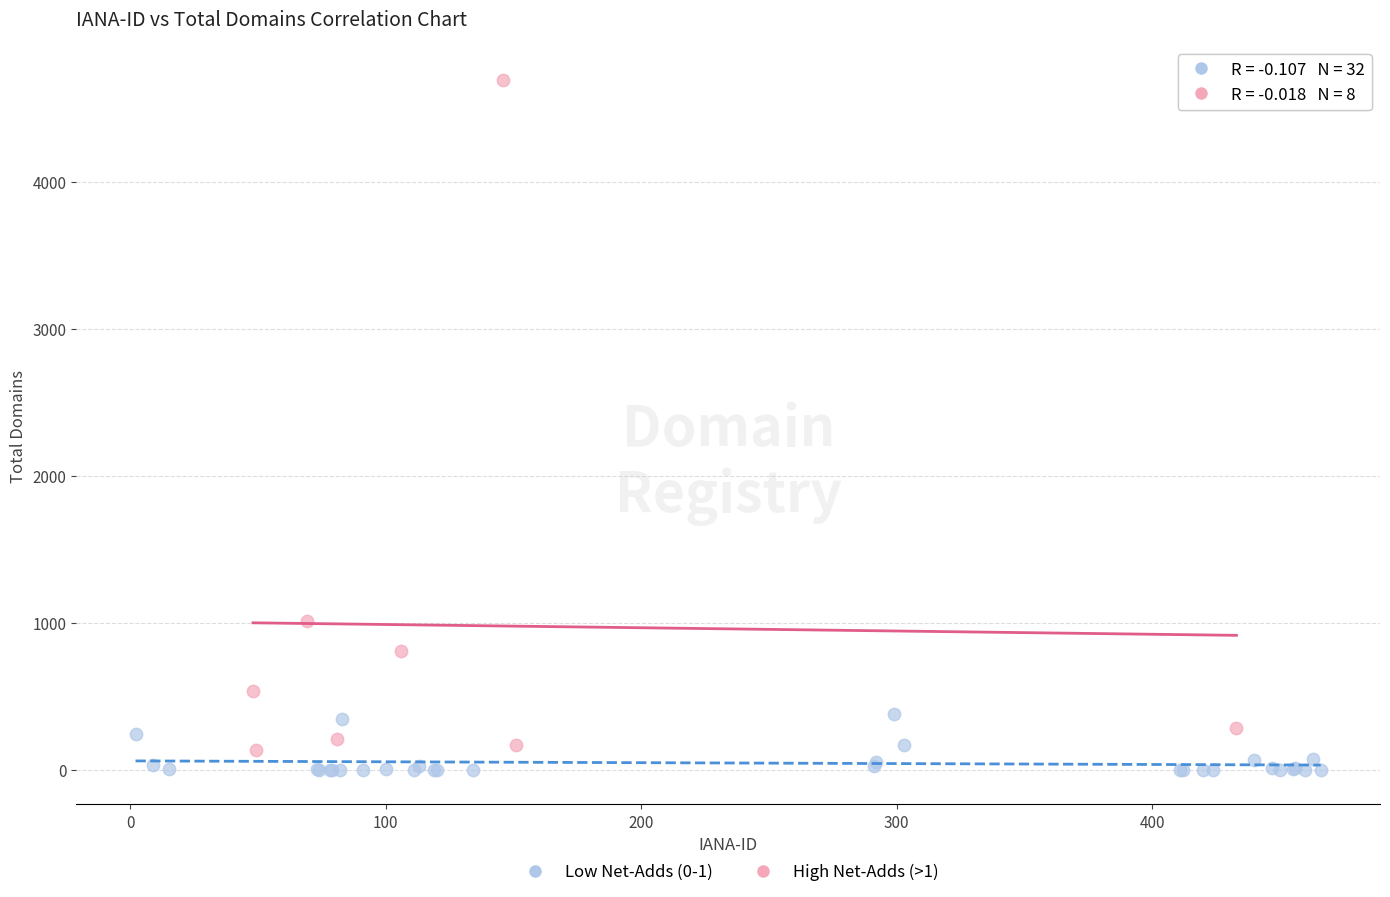

Which series contains the lowest Y value?

Low Net-Adds (0-1)